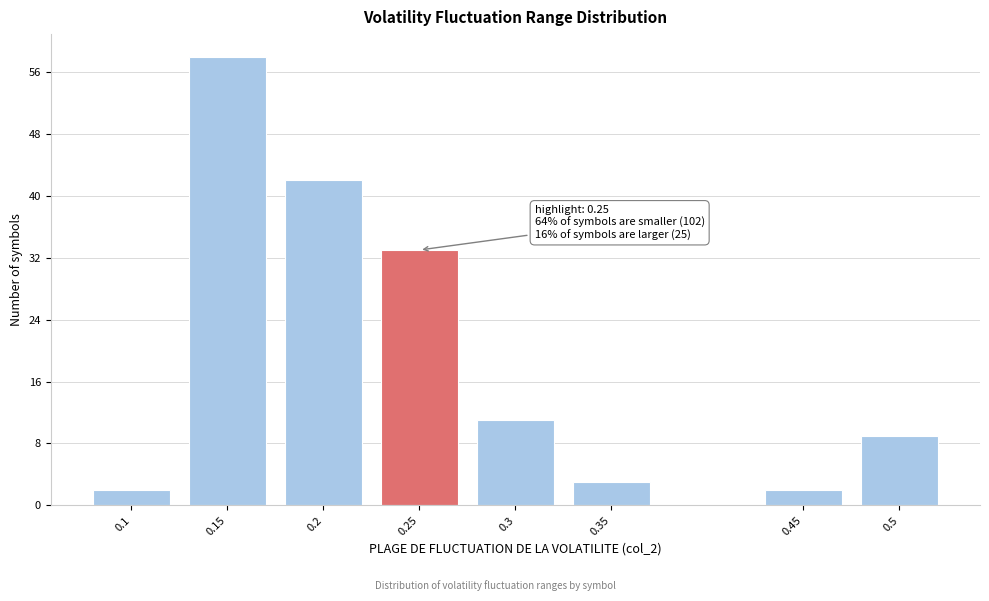

Reading left to right, list all the values displayed in this chart.

0.1=2	0.15=58	0.2=42	0.25=33	0.3=11	0.35=3	0.45=2	0.5=9